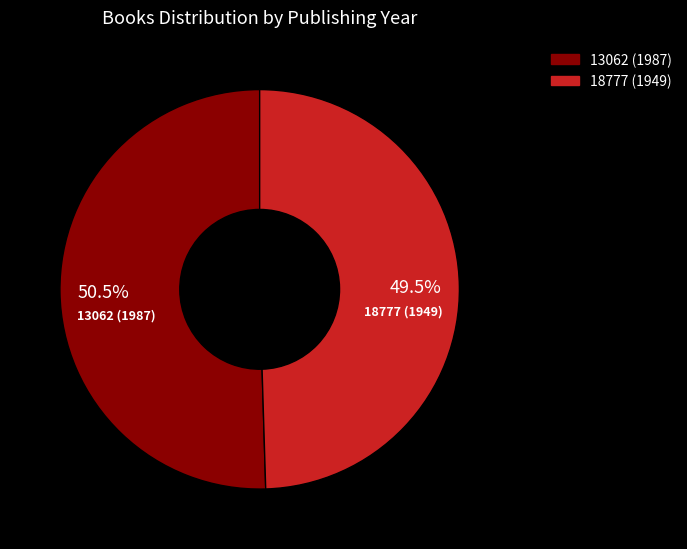

Is there a majority slice in this chart?

Yes